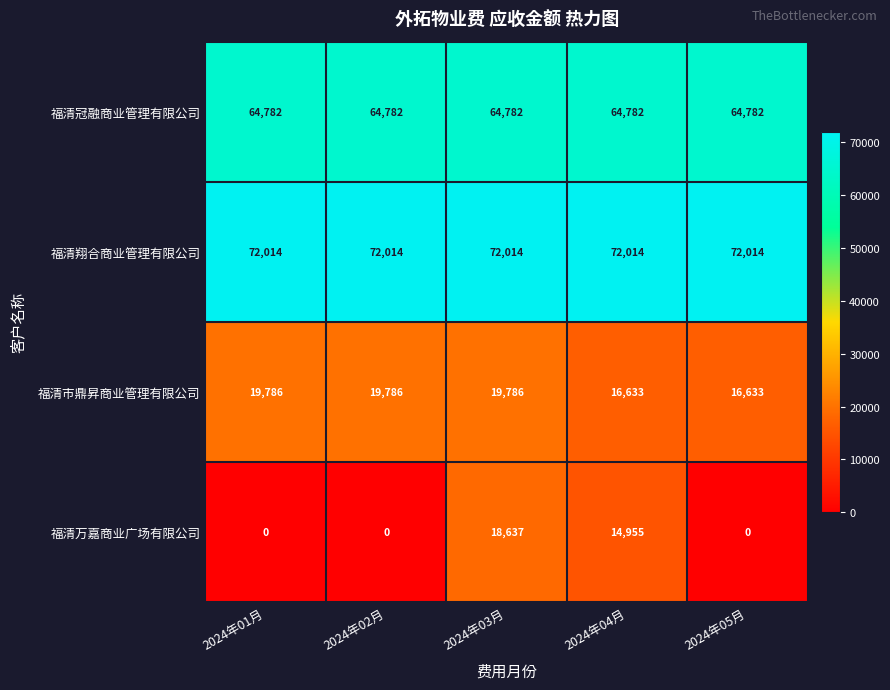

What is the maximum value shown in the chart?

72014